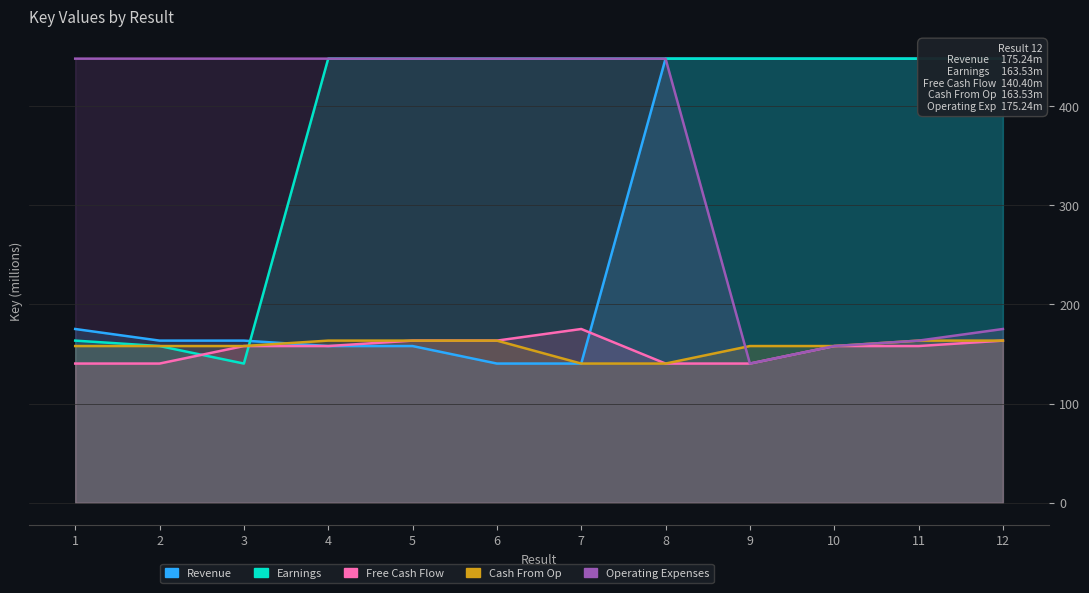

What is the maximum value shown in the chart?

447.8